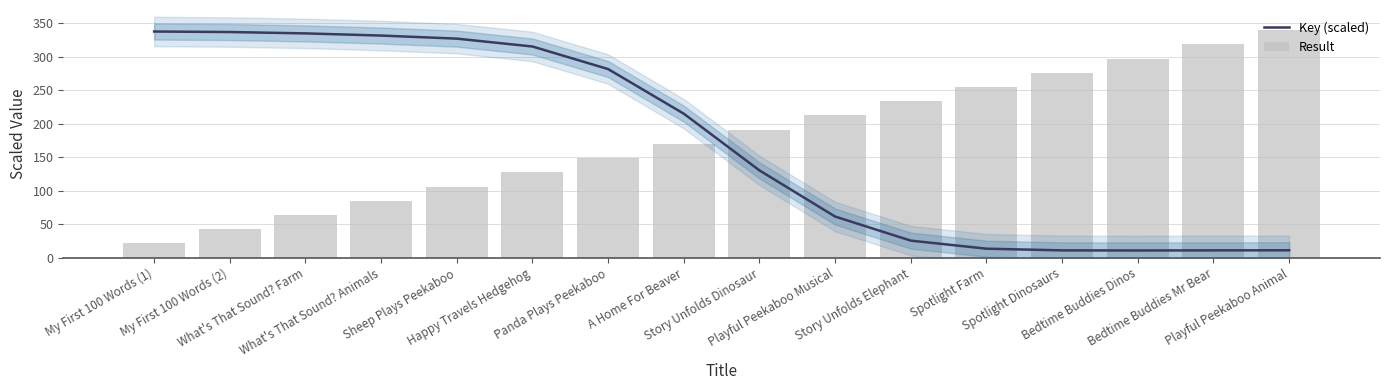

Which has a higher value, What's That Sound? Farm or Playful Peekaboo Animal?

What's That Sound? Farm